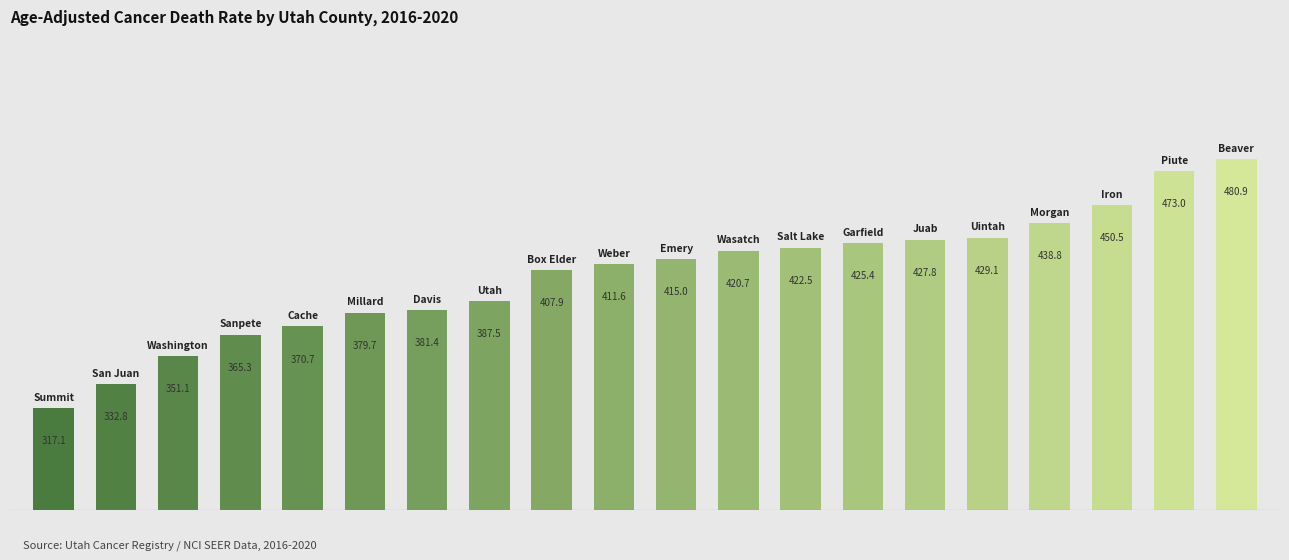

Which label corresponds to the smallest value in the chart?

Summit